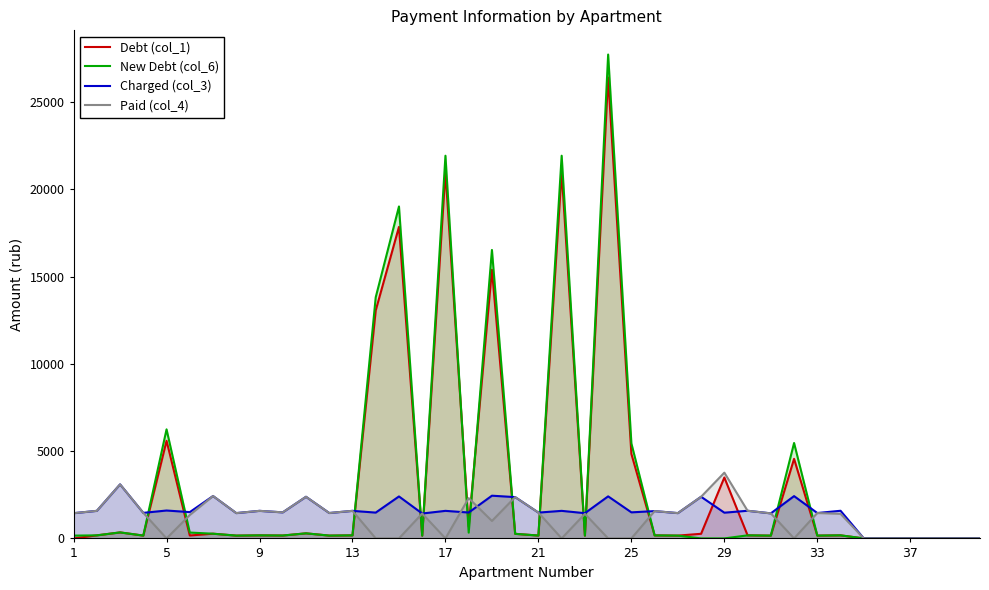

At how many categories does at least one series exceed 7874?

6